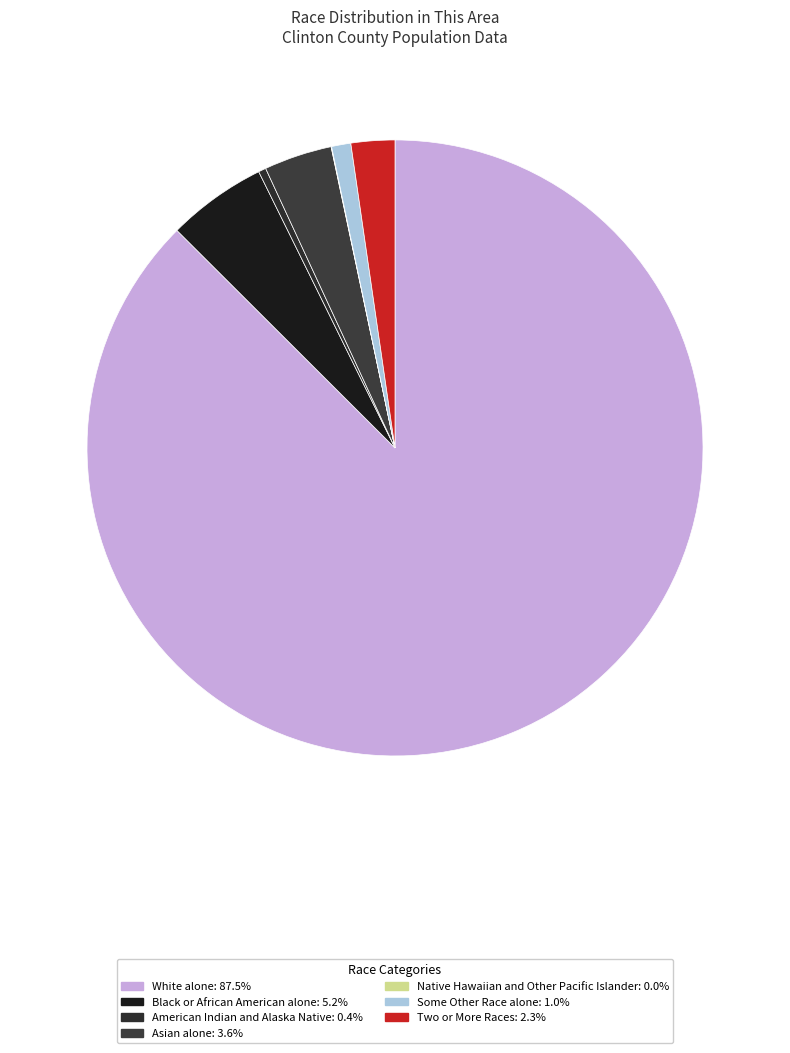

Which slice represents more than half of the pie?

White alone